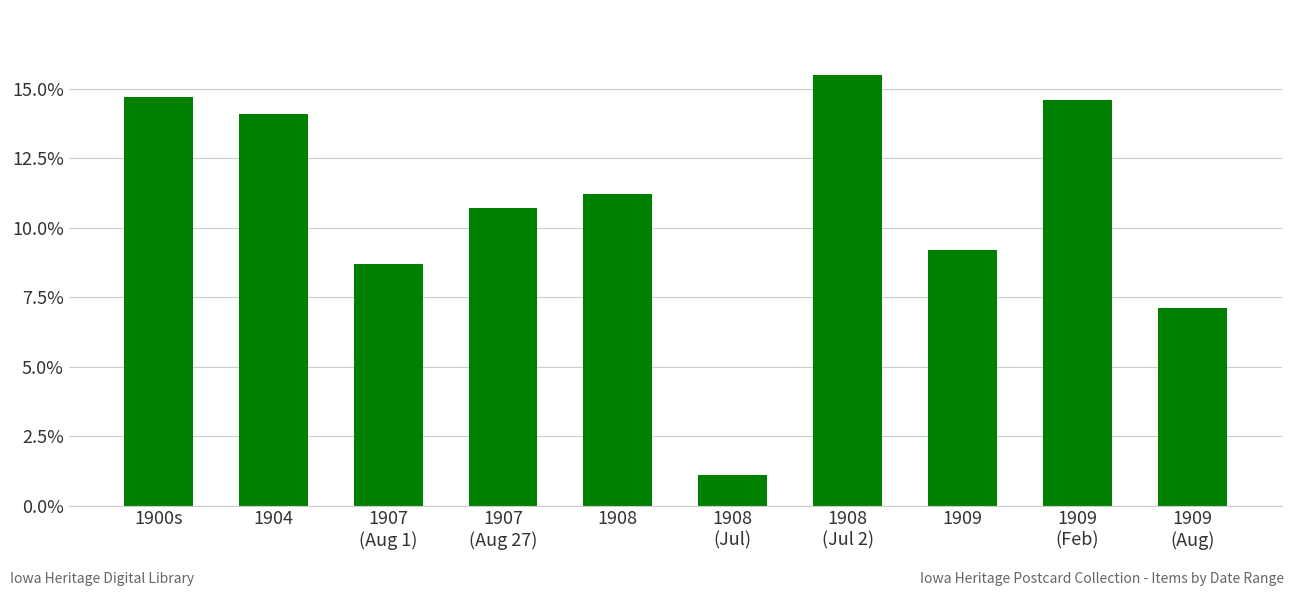

Between 1909
(Feb) and 1908
(Jul 2), which is larger?

1908
(Jul 2)